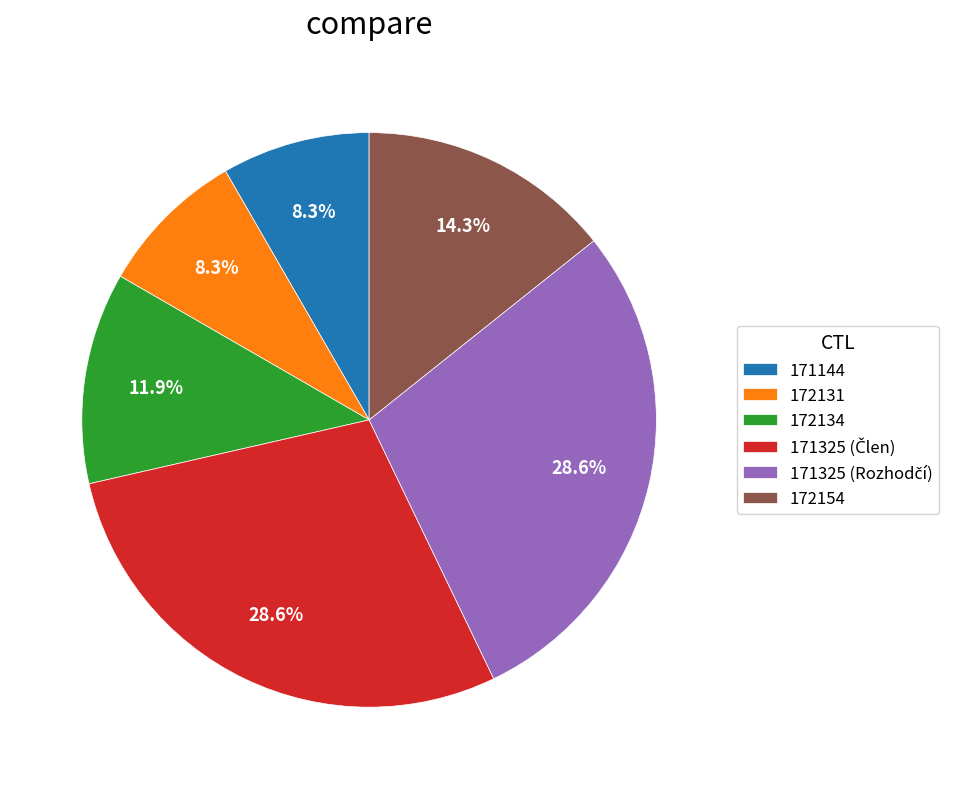

The 172154 slice represents 14% of the pie. True or false?

True